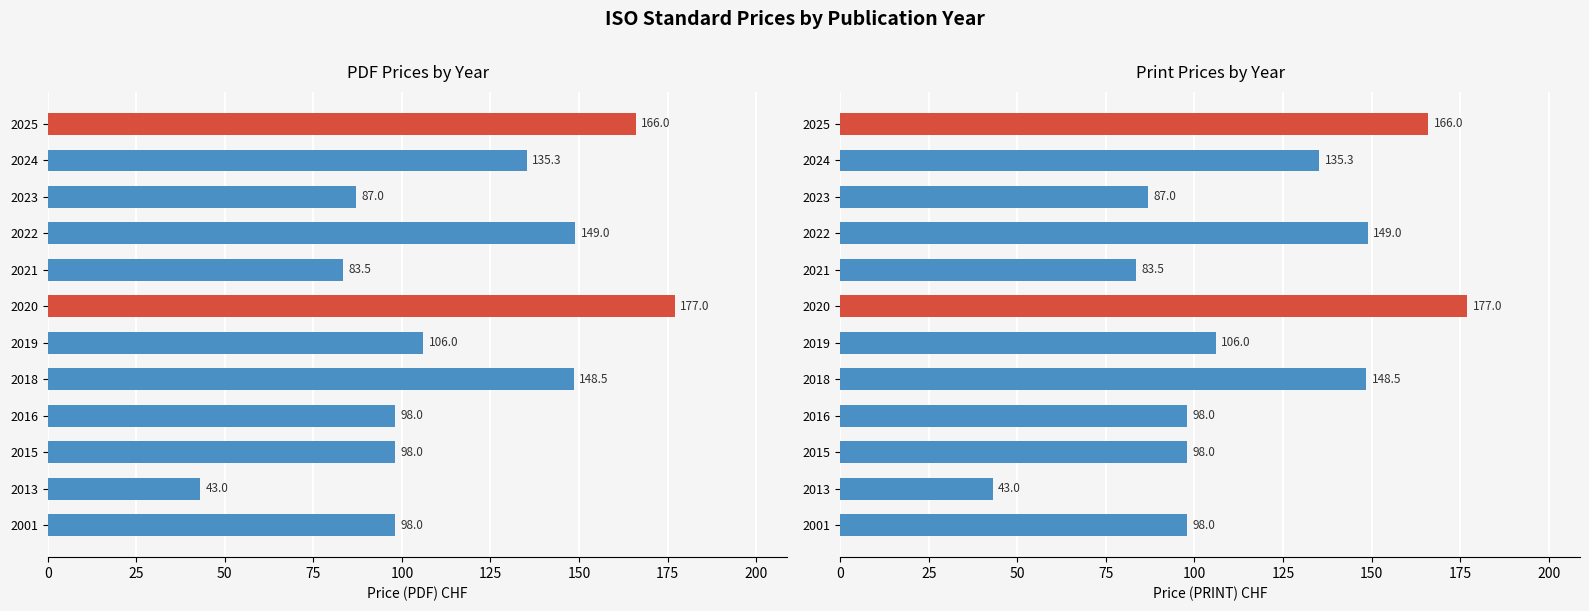

What is the sum of all Price (PRINT) values?

1389.3